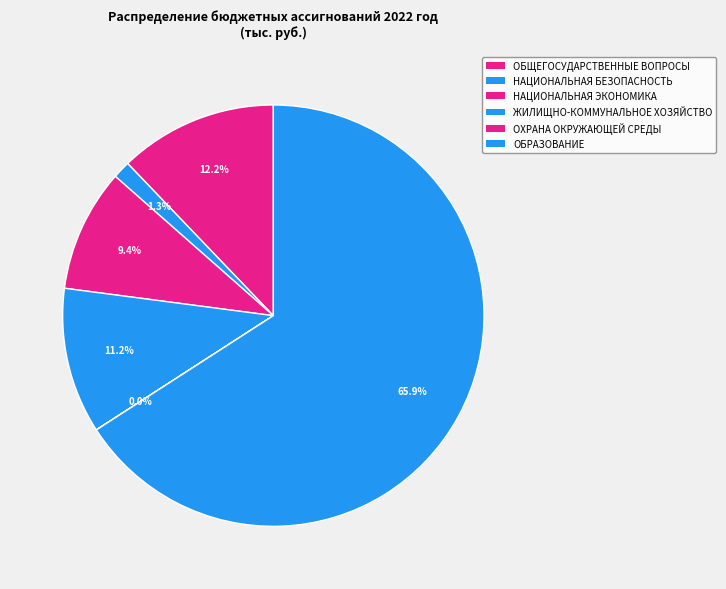

Is there a majority slice in this chart?

Yes